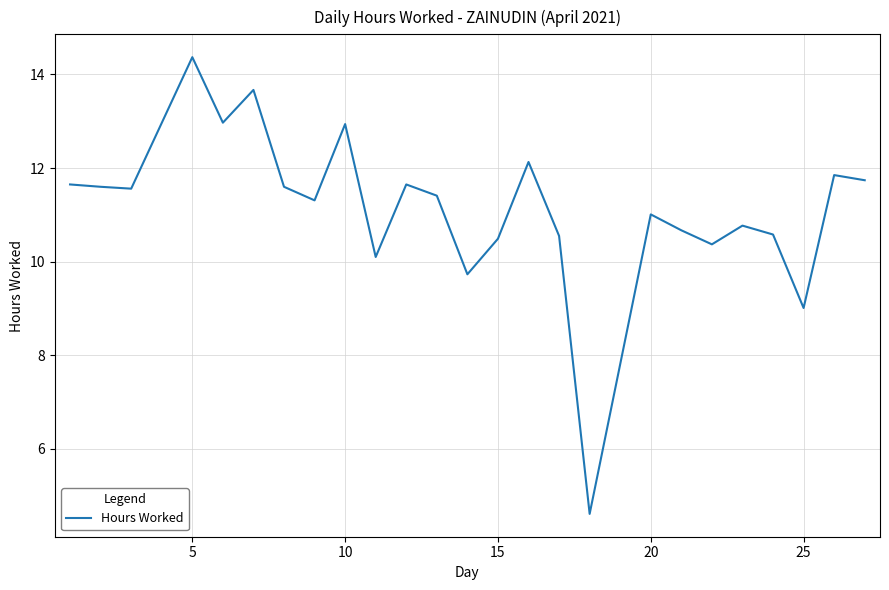

What is the minimum value shown in the chart?

4.6